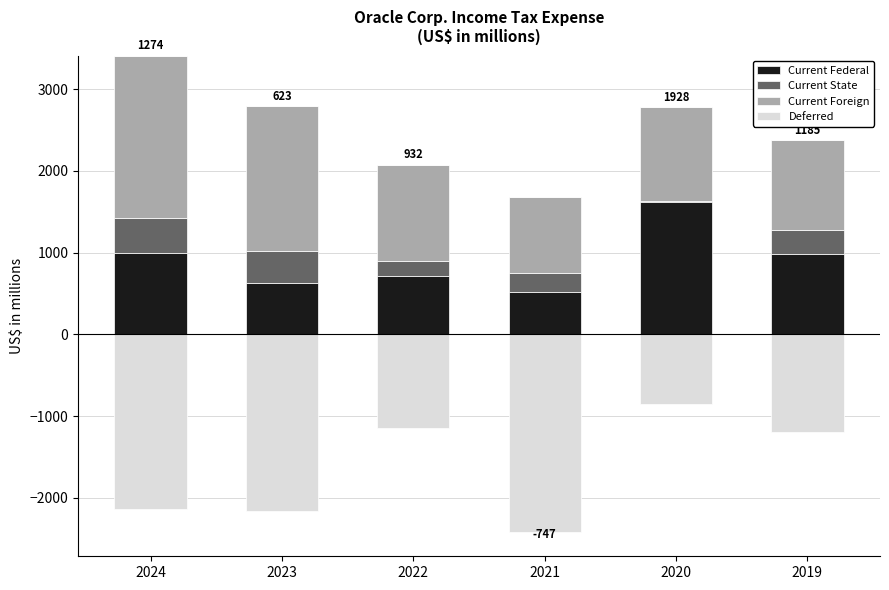

At how many categories does at least one series exceed 965?

5